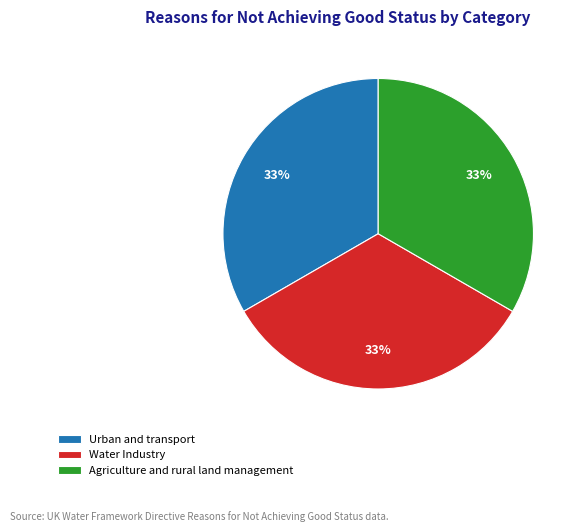

Combined, do Urban and transport and Water Industry account for over 50%?

Yes